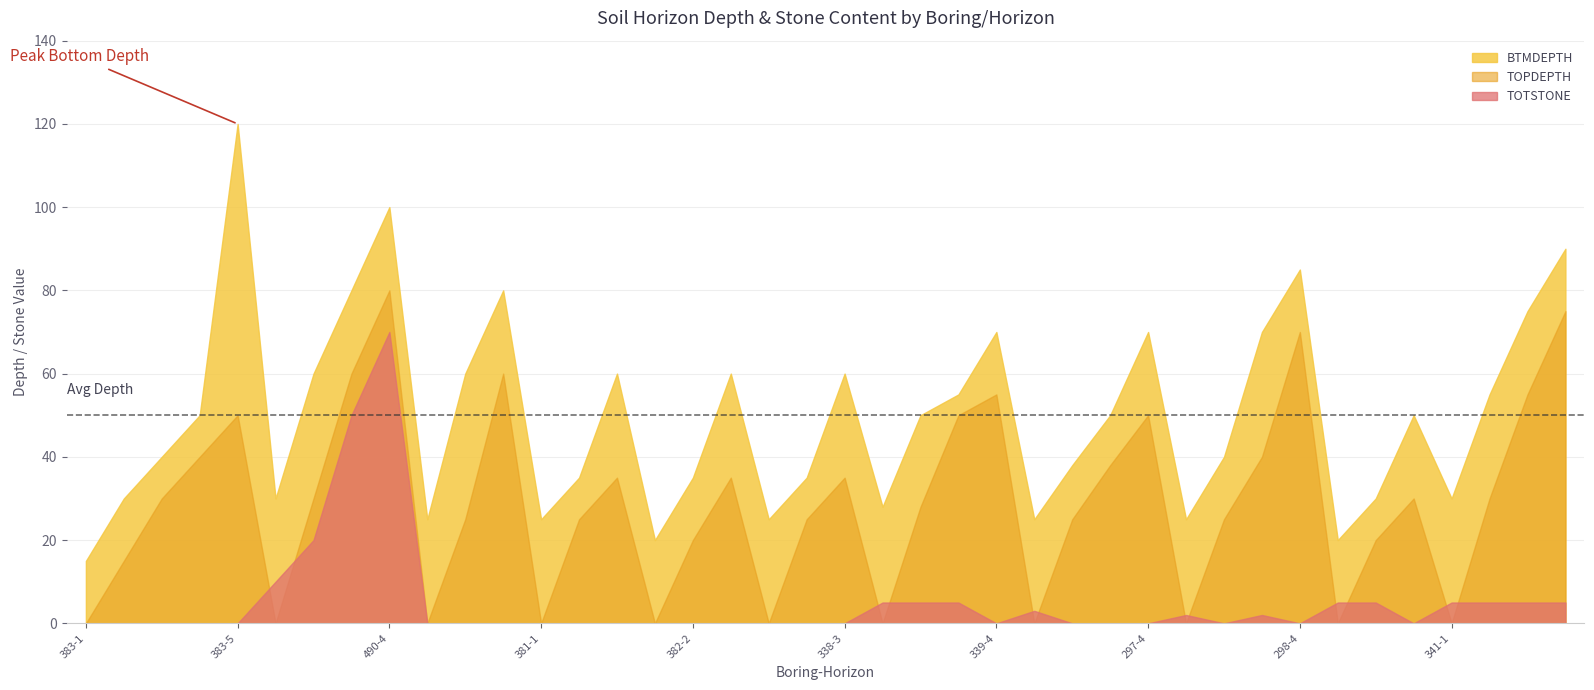

In TOTSTONE, how many points are lower than both neighbors (excluding endpoints)?

4